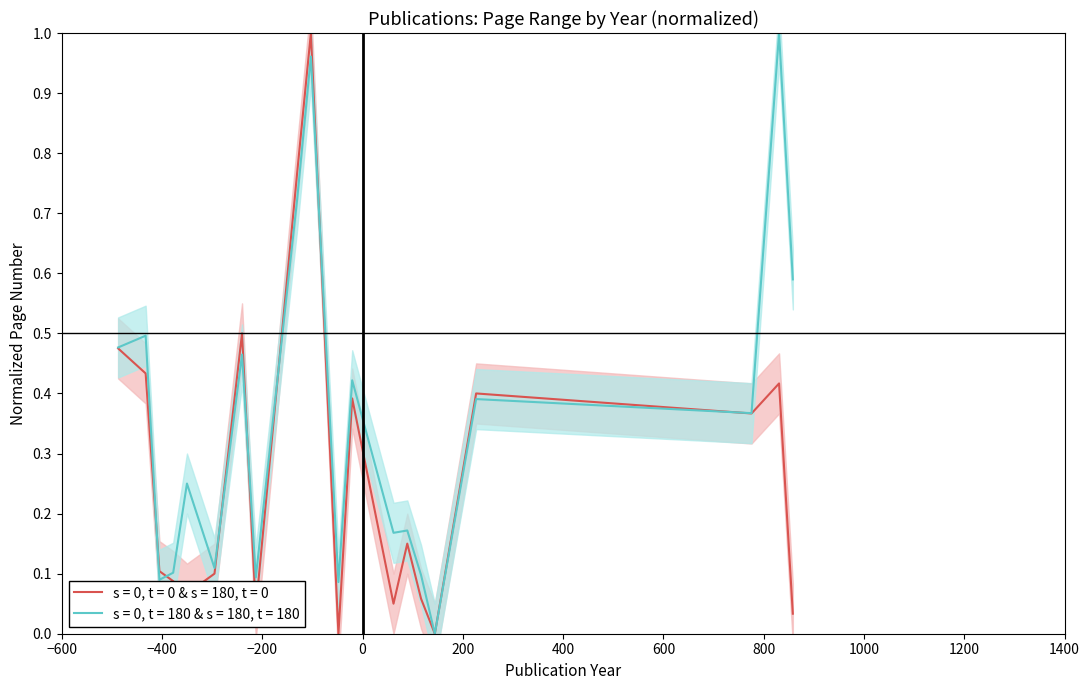

How many values in the Page End (s=0, t=180 & s=180, t=180) series exceed 0?

19